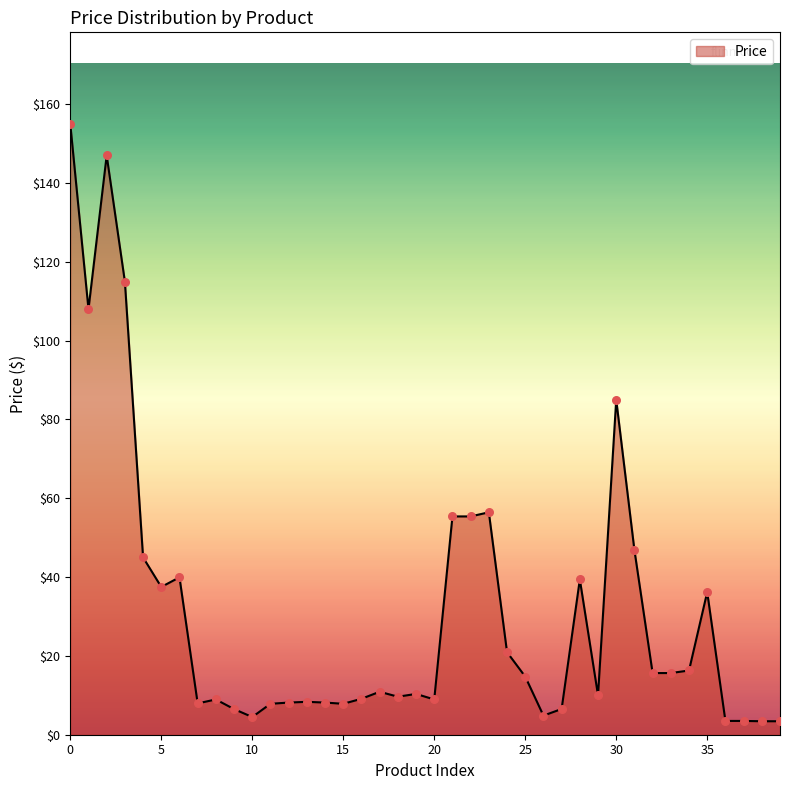

What is the difference between the maximum and minimum values?

151.6